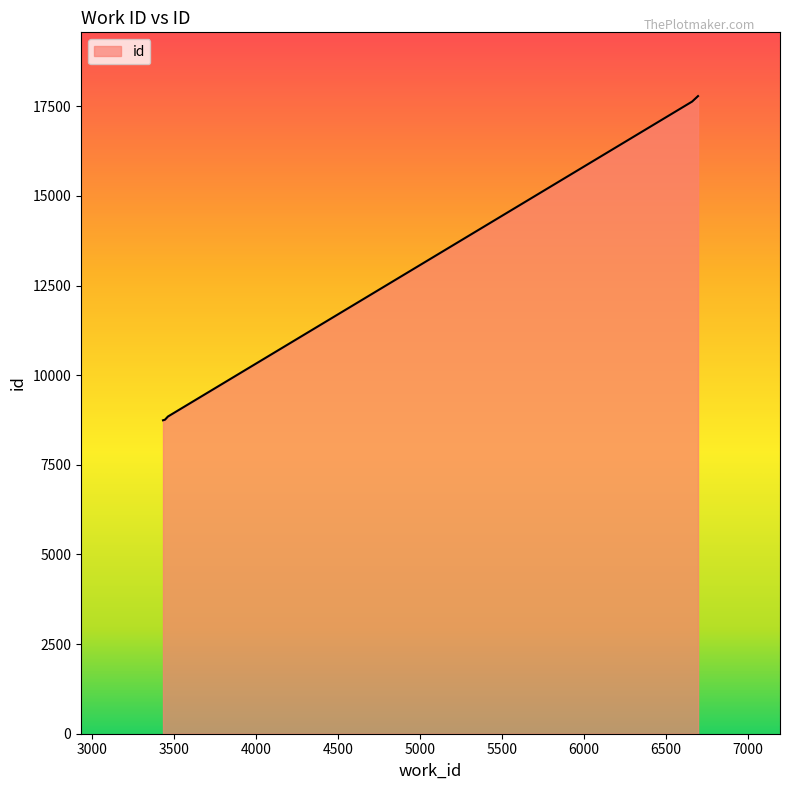

What is the minimum value shown in the chart?

8743